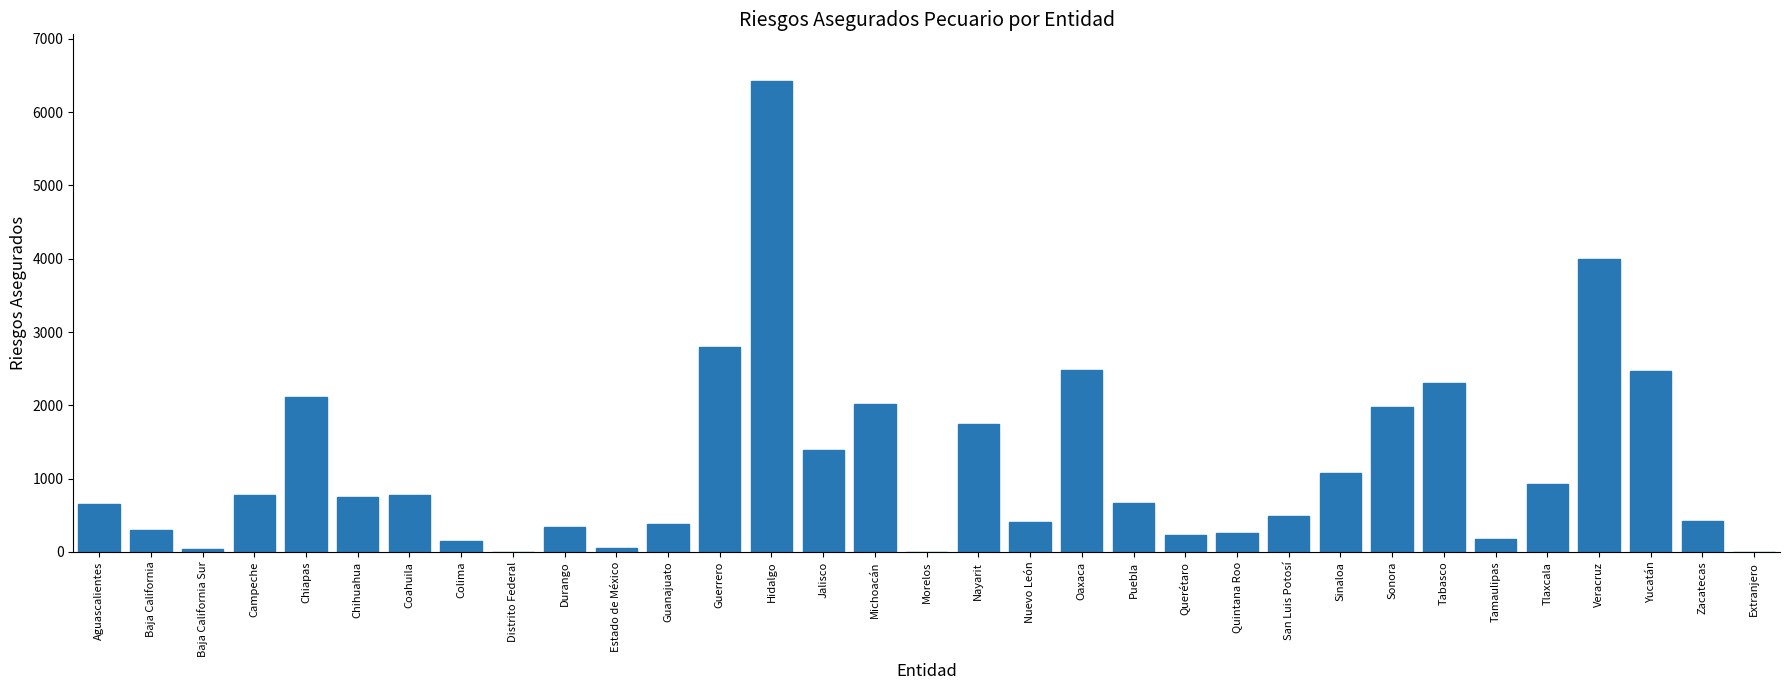

At which label is the value closest to 3210?

Guerrero